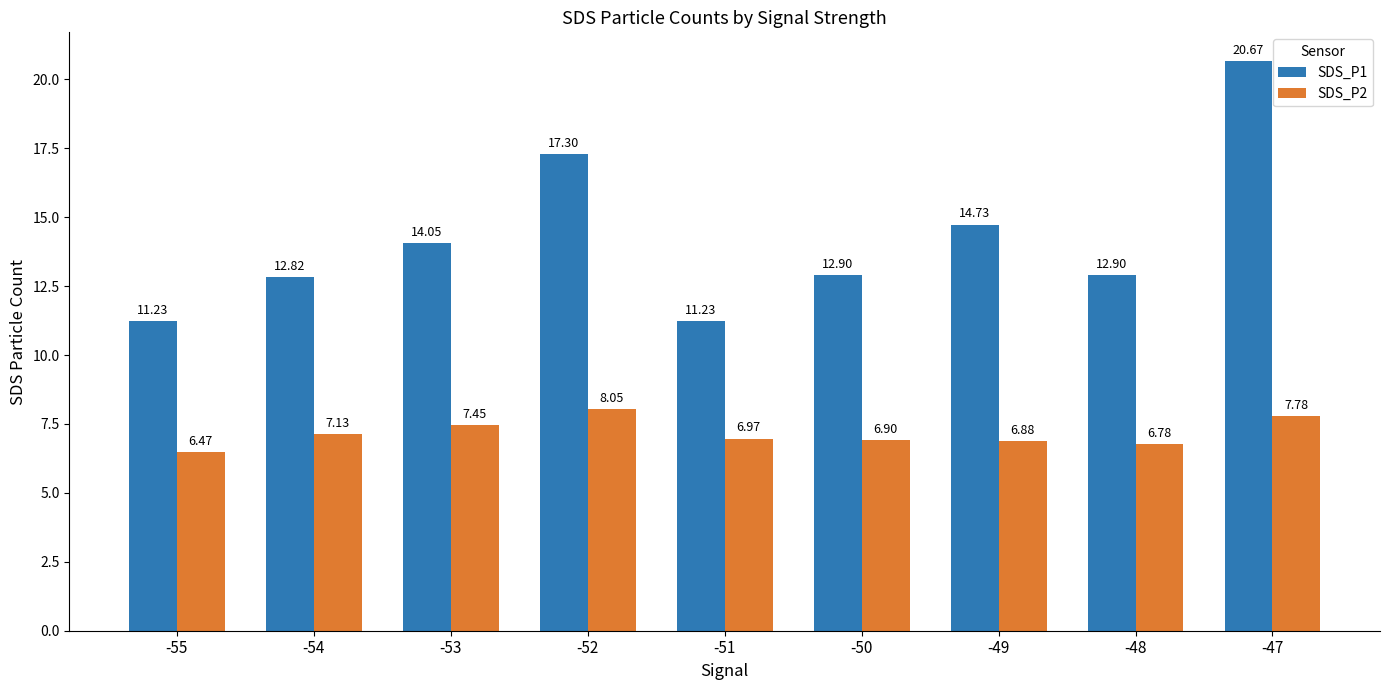

The SDS_P2 series shows 4.9 at -47. True or false?

False